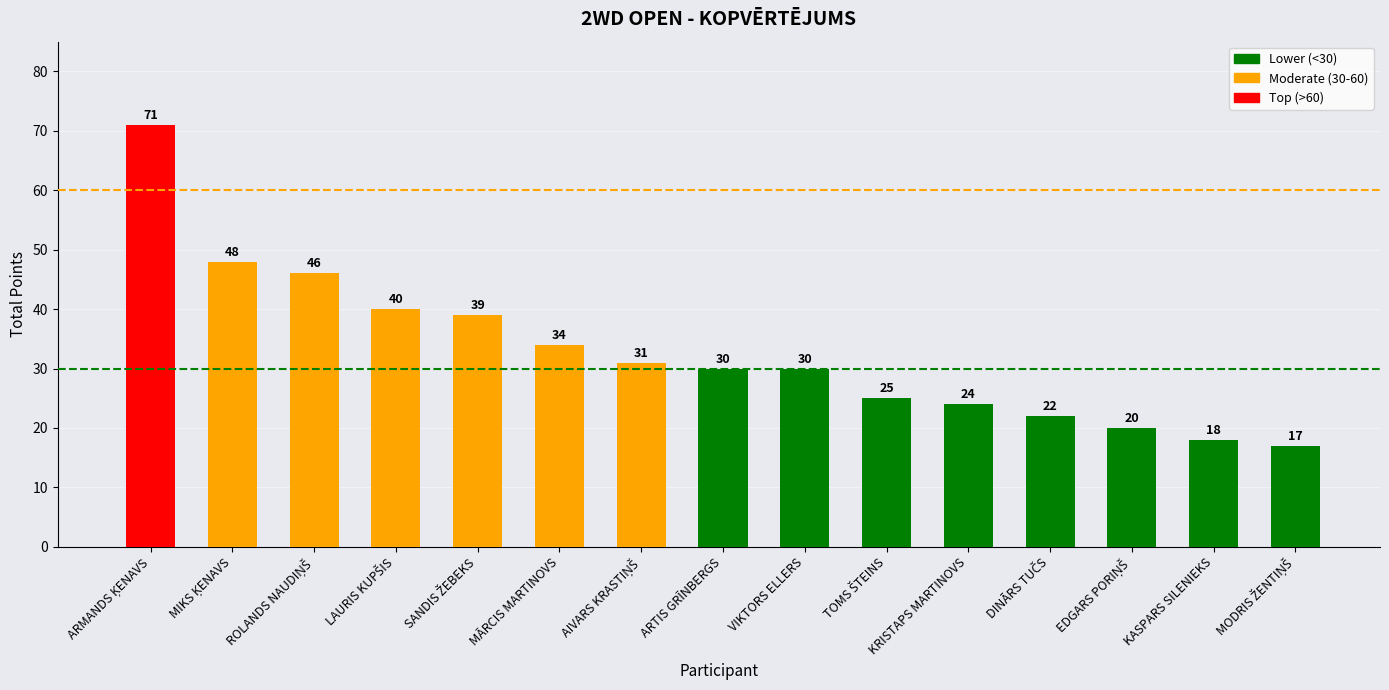

What is the difference between the values at MĀRCIS MARTINOVS and ARTIS GRĪNBERGS?

4